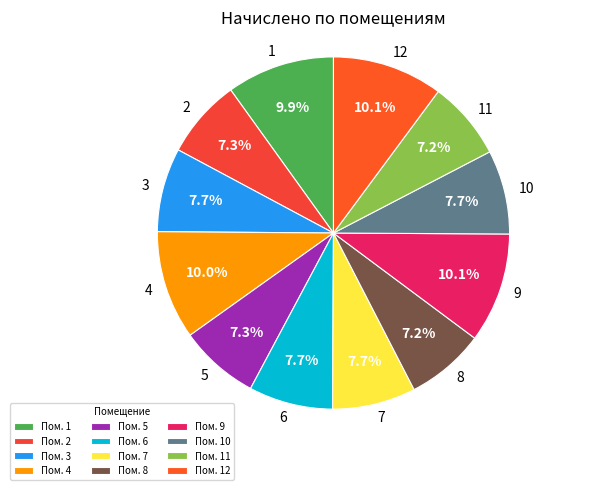

The 1 slice represents 10% of the pie. True or false?

True